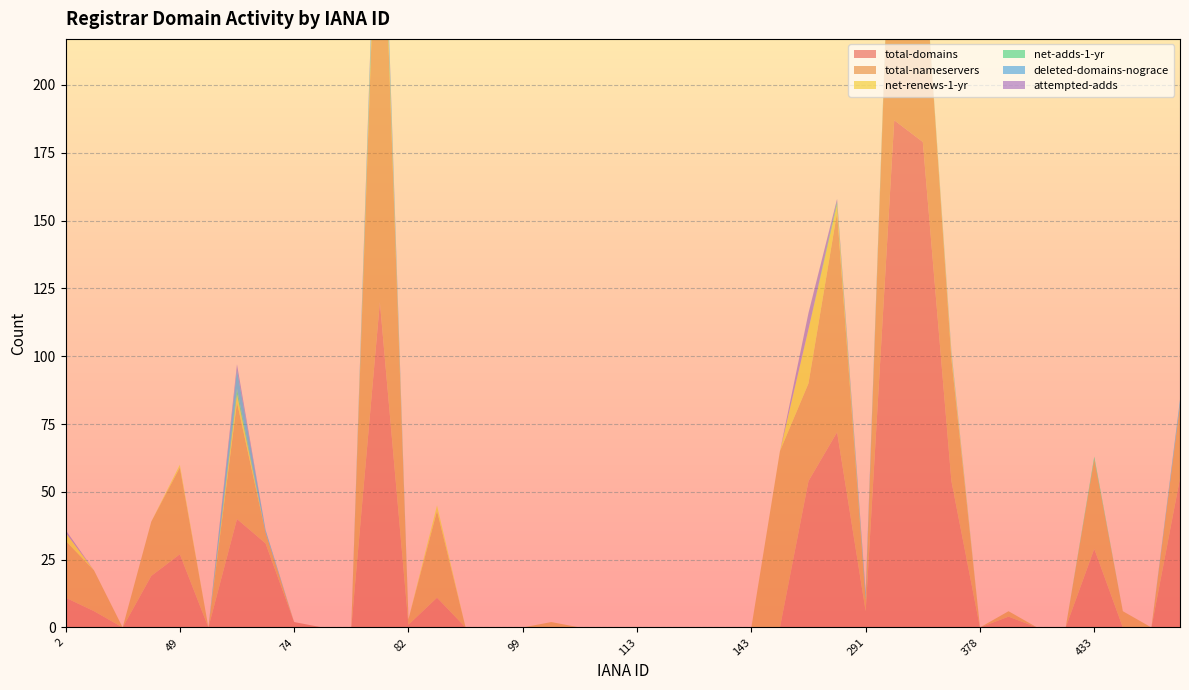

Reading left to right, what are all the values shown in this chart?

total-domains: 2=11	9=6	15=0	48=19	49=27	65=0	69=40	73=31	74=2	78=0	79=0	81=120	82=1	83=11	86=0	91=0	99=0	100=0	106=0	111=0	113=0	120=0	134=0	141=0	143=0	146=0	151=54	244=72	291=6	292=187	299=179	303=54	378=0	411=4	412=0	424=0	433=29	440=0	444=0	447=55
total-nameservers: 2=21	9=15	15=0	48=20	49=32	65=0	69=43	73=4	74=0	78=0	79=0	81=187	82=2	83=32	86=0	91=0	99=0	100=2	106=0	111=0	113=0	120=0	134=0	141=0	143=0	146=65	151=36	244=81	291=4	292=122	299=76	303=45	378=0	411=2	412=0	424=0	433=33	440=6	444=0	447=27
net-renews-1-yr: 2=3	9=0	15=0	48=0	49=1	65=0	69=3	73=0	74=0	78=0	79=0	81=4	82=0	83=2	86=0	91=0	99=0	100=0	106=0	111=0	113=0	120=0	134=0	141=0	143=0	146=0	151=20	244=3	291=0	292=2	299=0	303=2	378=0	411=0	412=0	424=0	433=0	440=0	444=0	447=0
net-adds-1-yr: 2=0	9=0	15=0	48=0	49=0	65=0	69=2	73=0	74=0	78=0	79=0	81=3	82=0	83=0	86=0	91=0	99=0	100=0	106=0	111=0	113=0	120=0	134=0	141=0	143=0	146=0	151=0	244=1	291=1	292=0	299=0	303=0	378=0	411=0	412=0	424=0	433=1	440=0	444=0	447=0
deleted-domains-nograce: 2=0	9=0	15=0	48=0	49=0	65=0	69=7	73=1	74=0	78=0	79=0	81=4	82=0	83=0	86=0	91=0	99=0	100=0	106=0	111=0	113=0	120=0	134=0	141=0	143=0	146=0	151=0	244=0	291=1	292=0	299=0	303=1	378=0	411=0	412=0	424=0	433=0	440=0	444=0	447=2
attempted-adds: 2=1	9=0	15=0	48=0	49=0	65=0	69=2	73=0	74=0	78=0	79=0	81=3	82=0	83=0	86=0	91=0	99=0	100=0	106=0	111=0	113=0	120=0	134=0	141=0	143=0	146=0	151=6	244=1	291=1	292=0	299=0	303=0	378=0	411=0	412=0	424=0	433=0	440=0	444=0	447=0